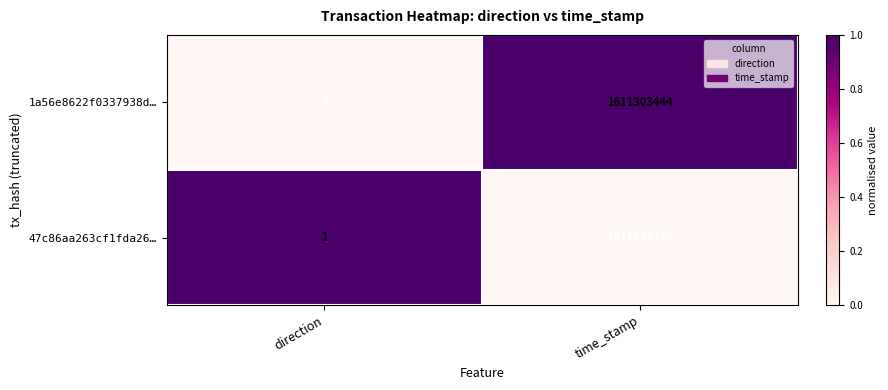

True or false: 1a56e8622f0337938d… has a value of -1 at direction.

True